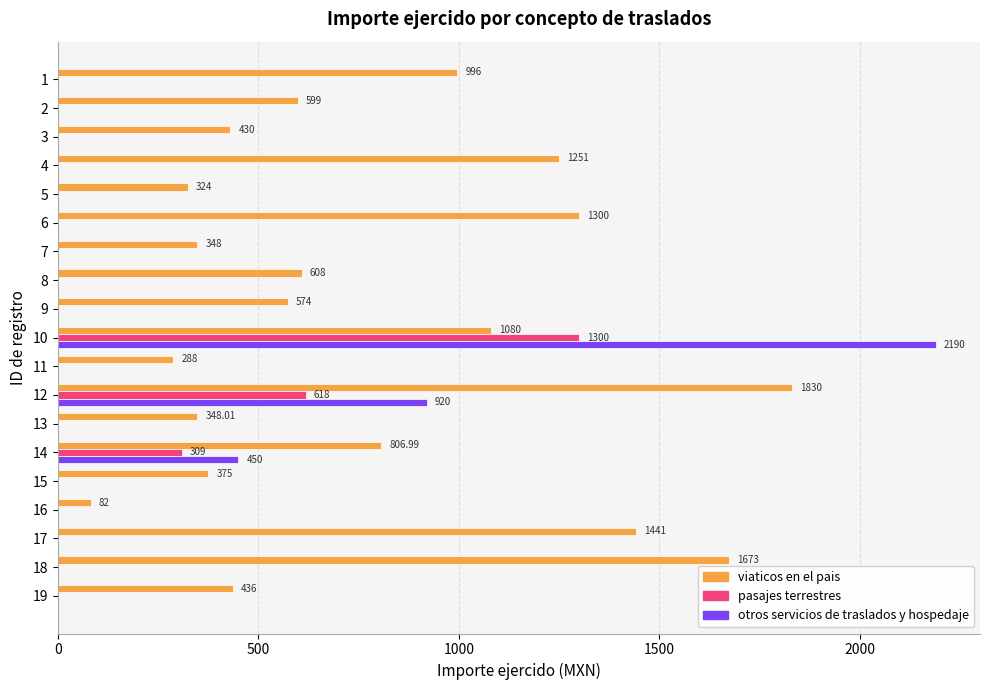

Between 4 and 11, which series saw the biggest shift?

viaticos en el pais